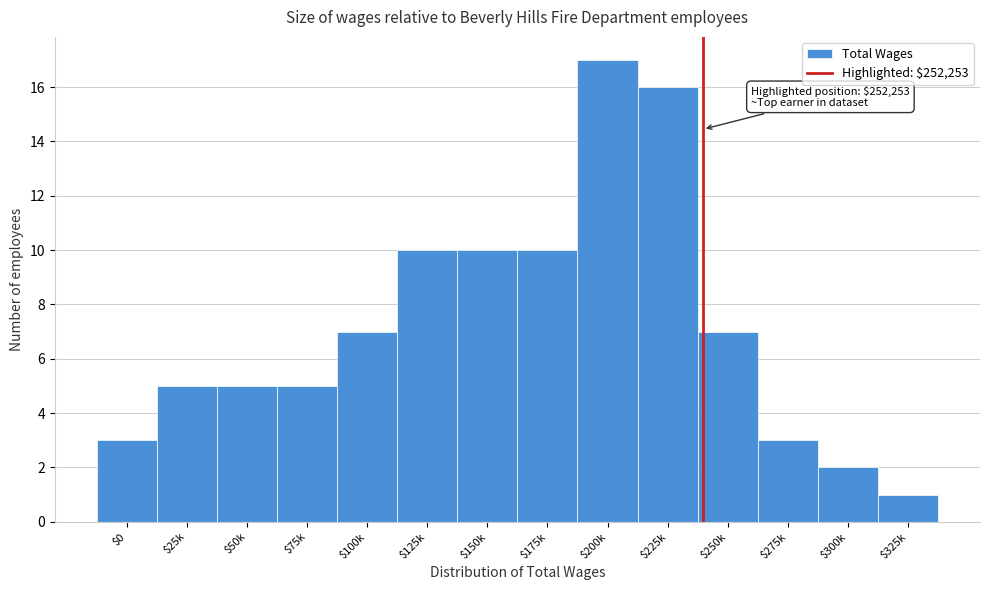

Reading right to left, list all the values displayed in this chart.

1	2	3	7	16	17	10	10	10	7	5	5	5	3